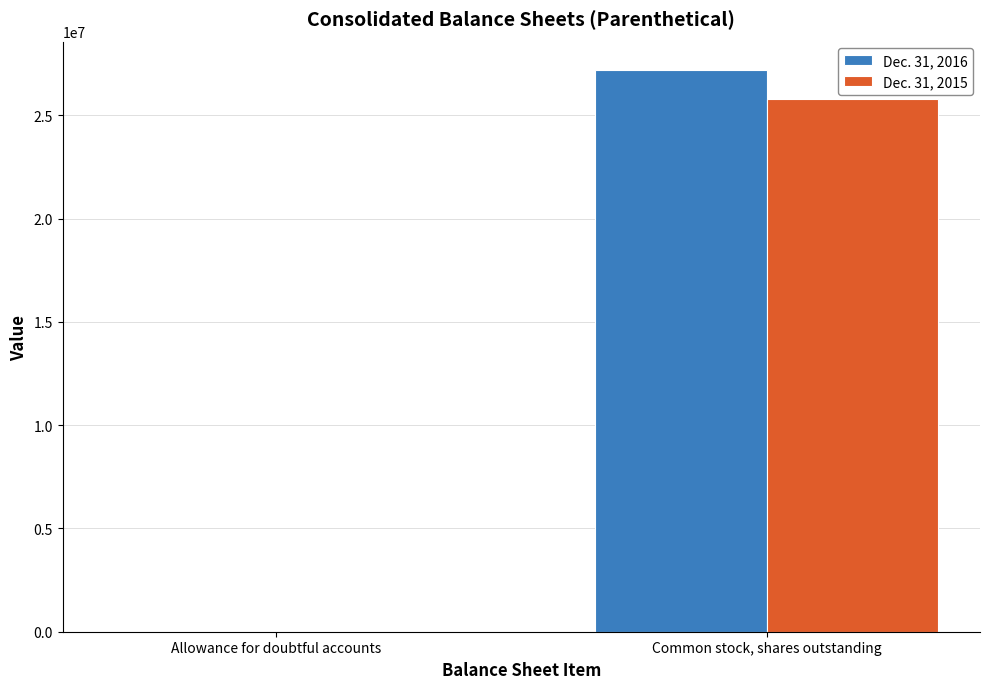

What are all the series names shown in the legend?

Dec. 31, 2016, Dec. 31, 2015